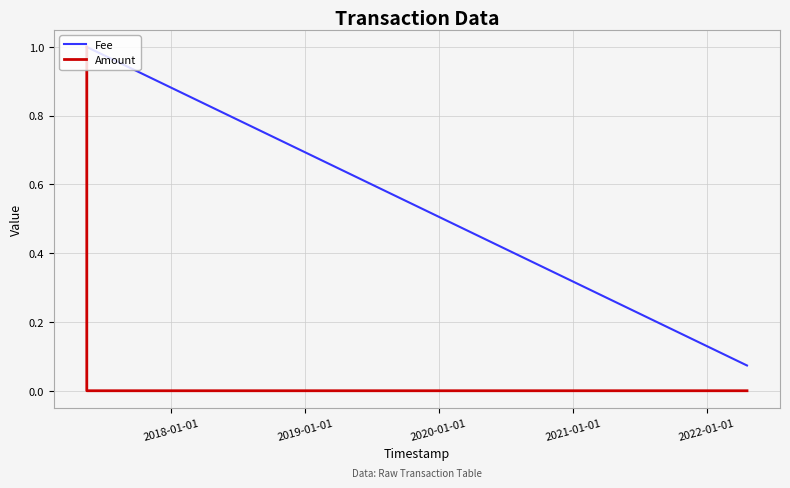

Which series has the largest total across all categories?

Fee